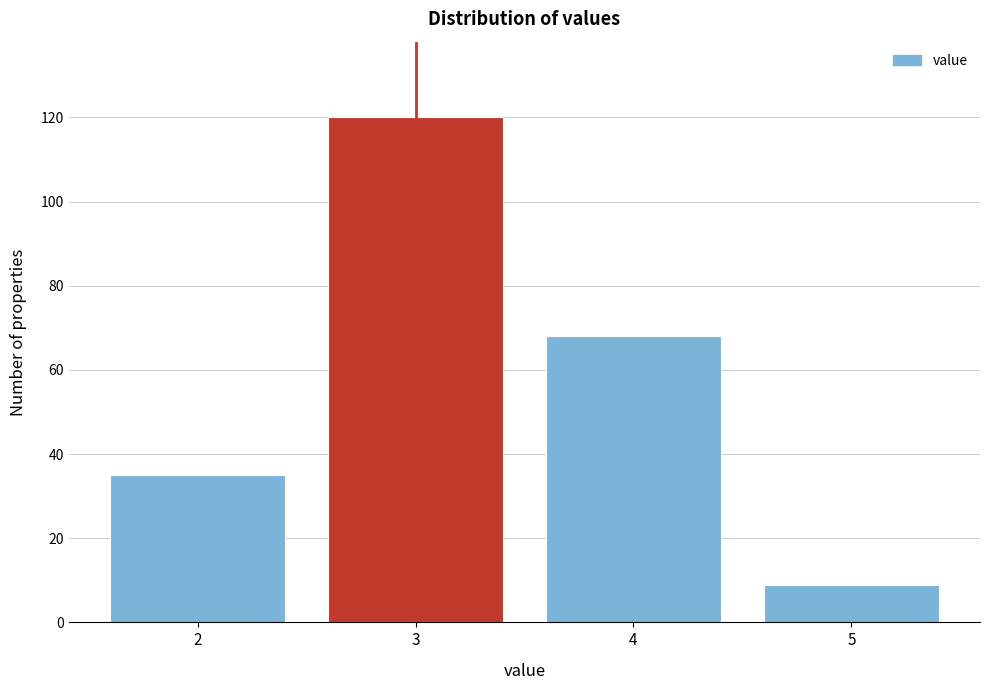

Reading right to left, list all the values displayed in this chart.

9	68	120	35